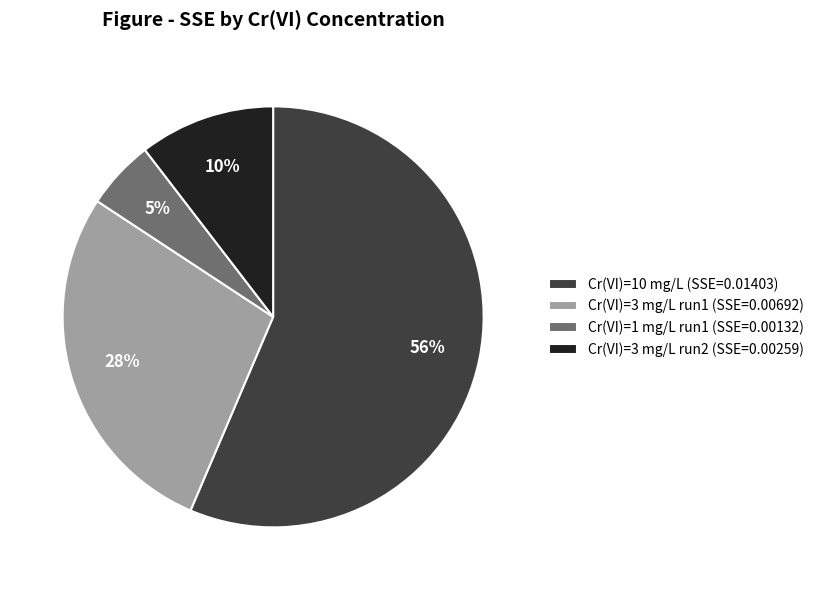

How many slices are in this pie chart?

4